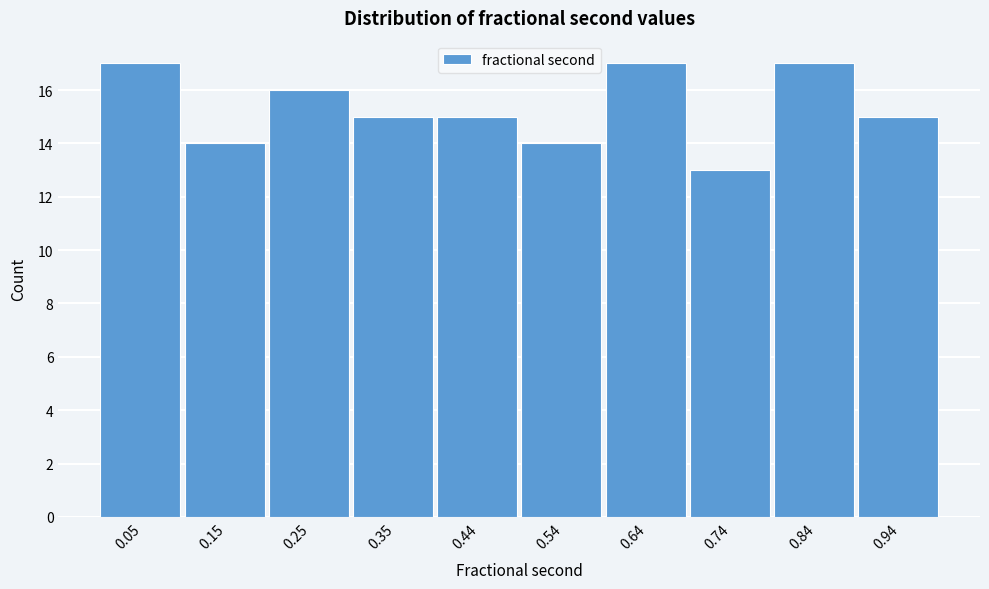

How tall is the bar that spans 0.69 to 0.79 on the x-axis? Neither the bar edges nor the heights are printed on the chart, so give them approximately, as read against the axes.

13